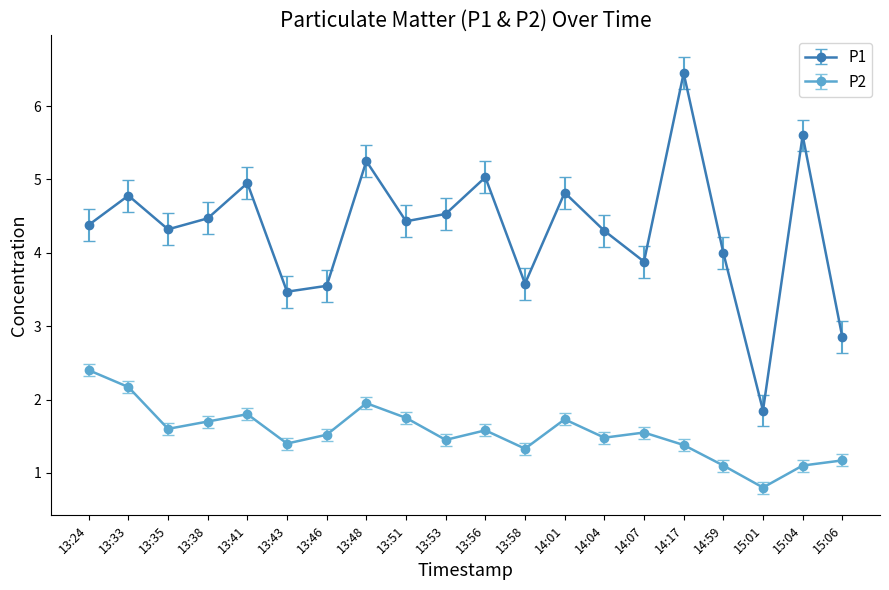

List the series in order of their peak value, lowest first.

P2, P1